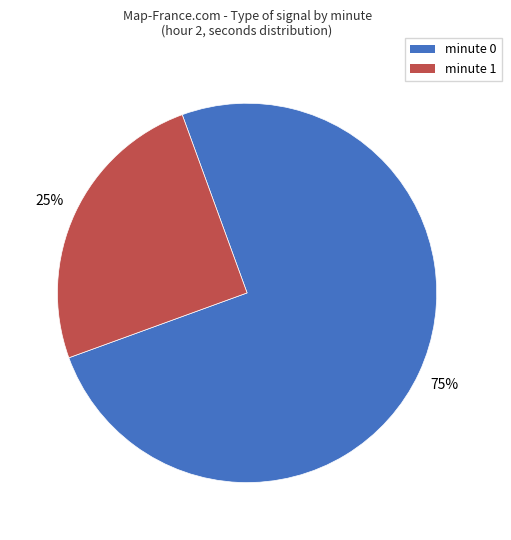

To the nearest percent, what is the difference between the largest and smallest slice percentages?

50%